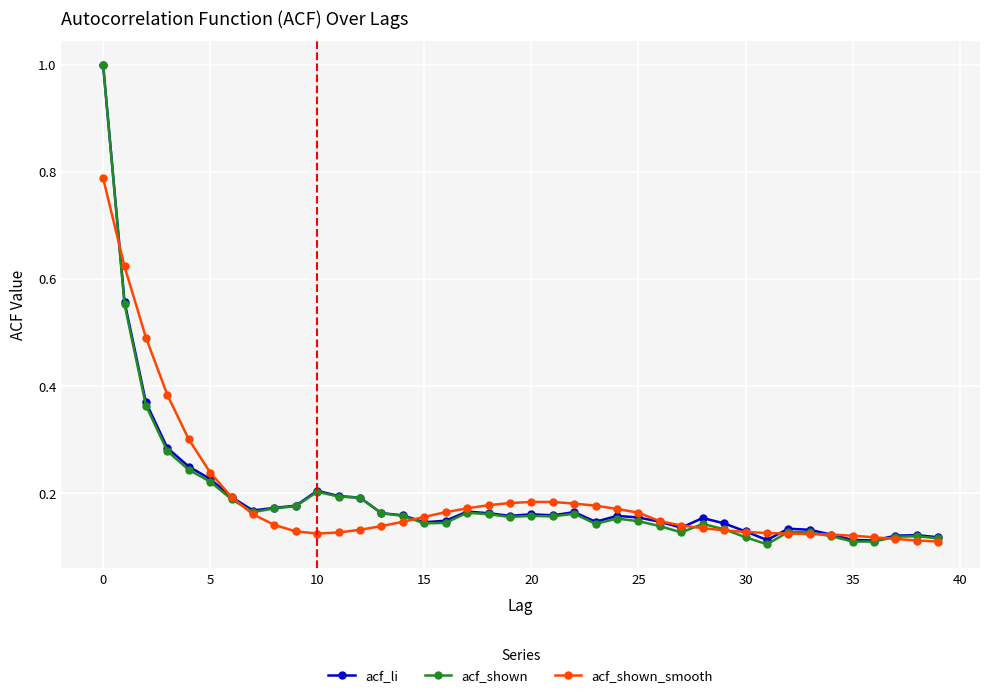

At how many categories does at least one series exceed 0?

40